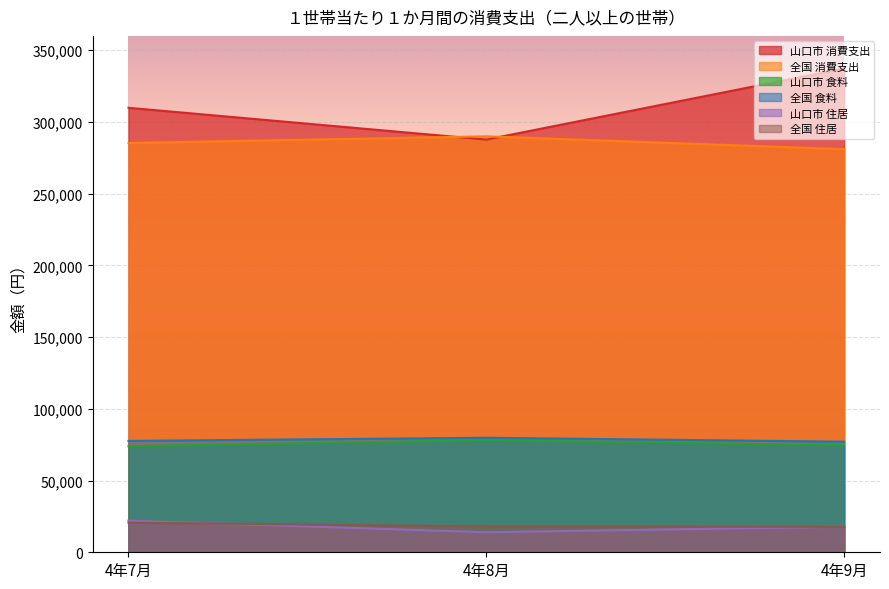

What is the total value across all series at 4年9月?

805520